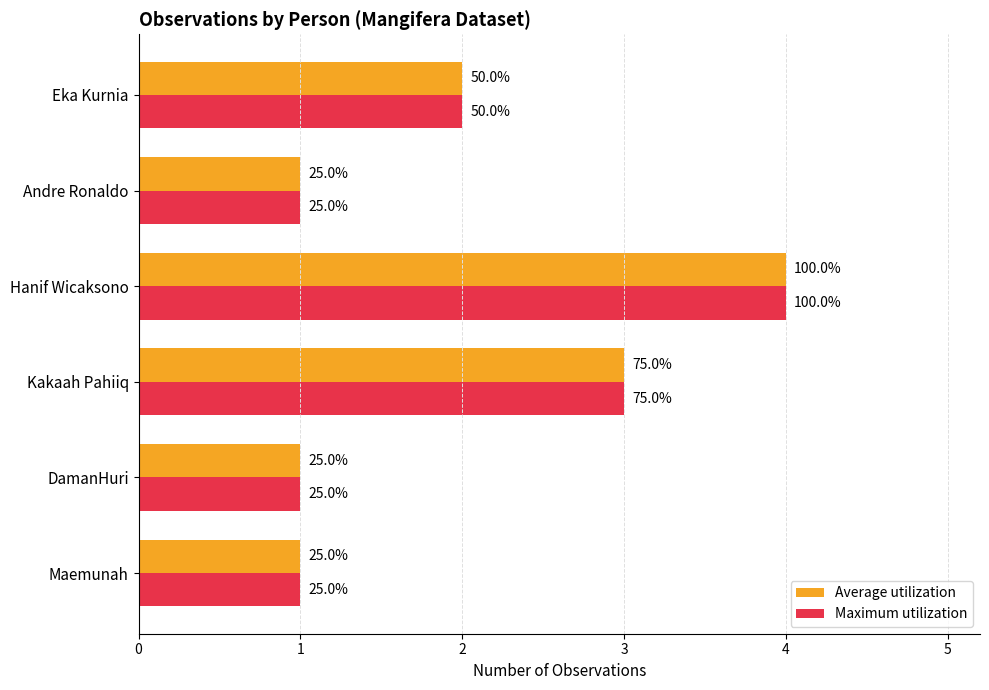

What are all the series names shown in the legend?

Average utilization, Maximum utilization